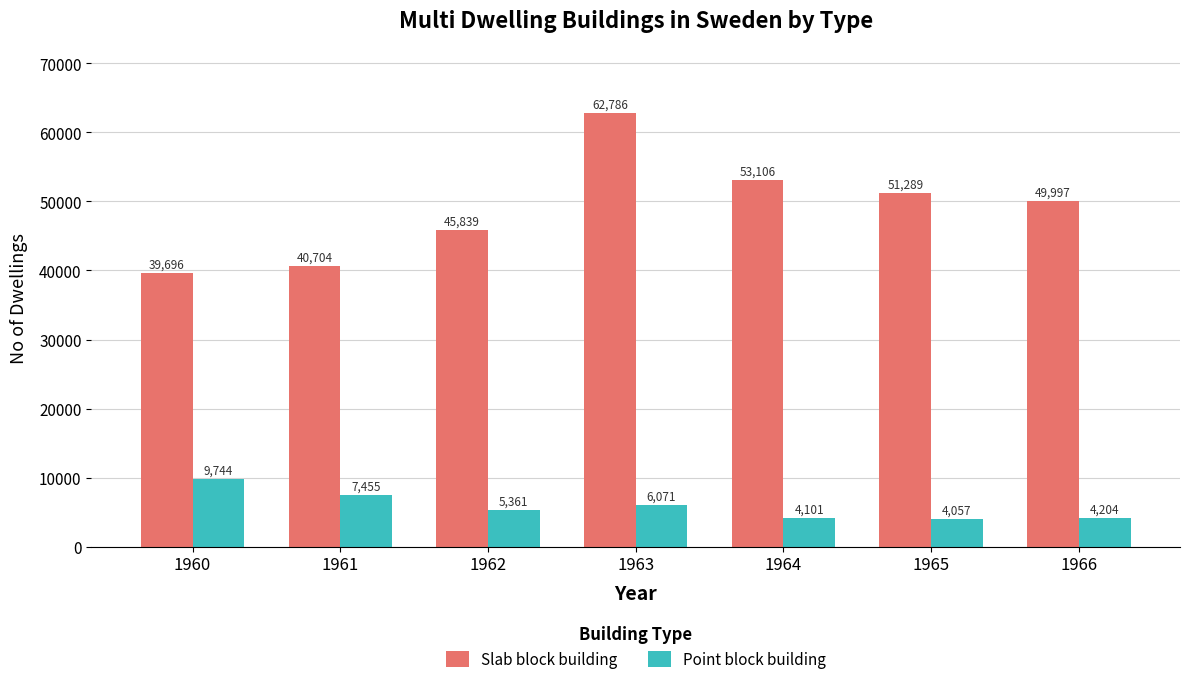

What is the smallest value displayed?

4057